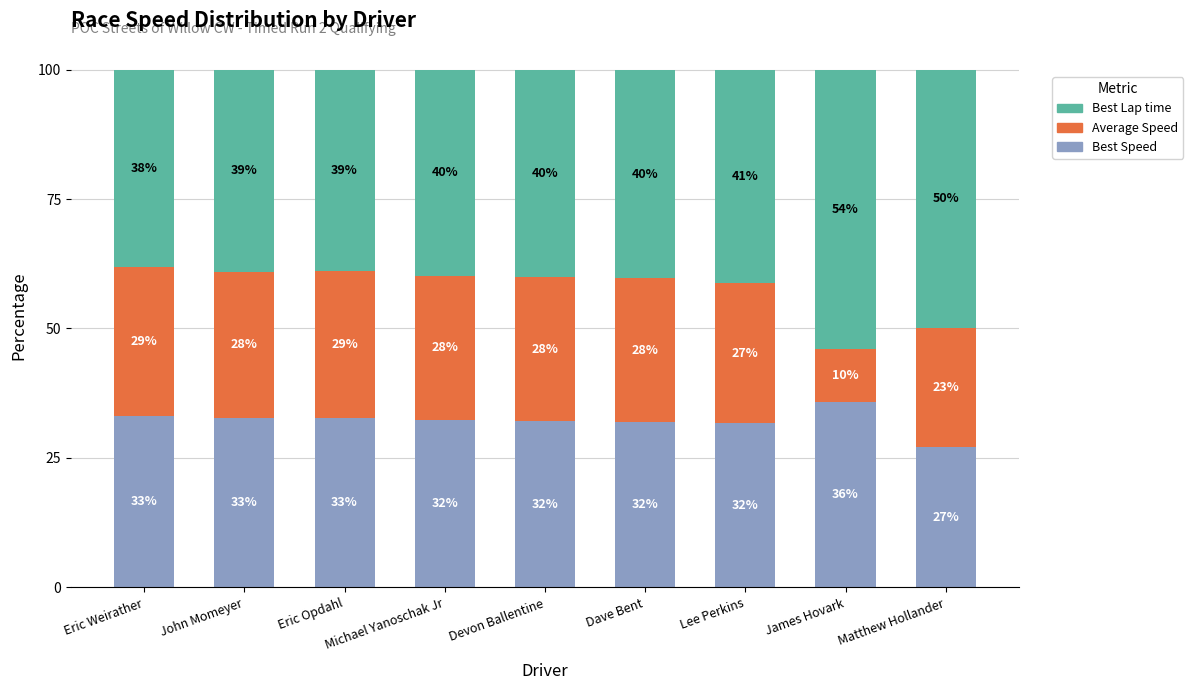

How many data points does each series have?

9